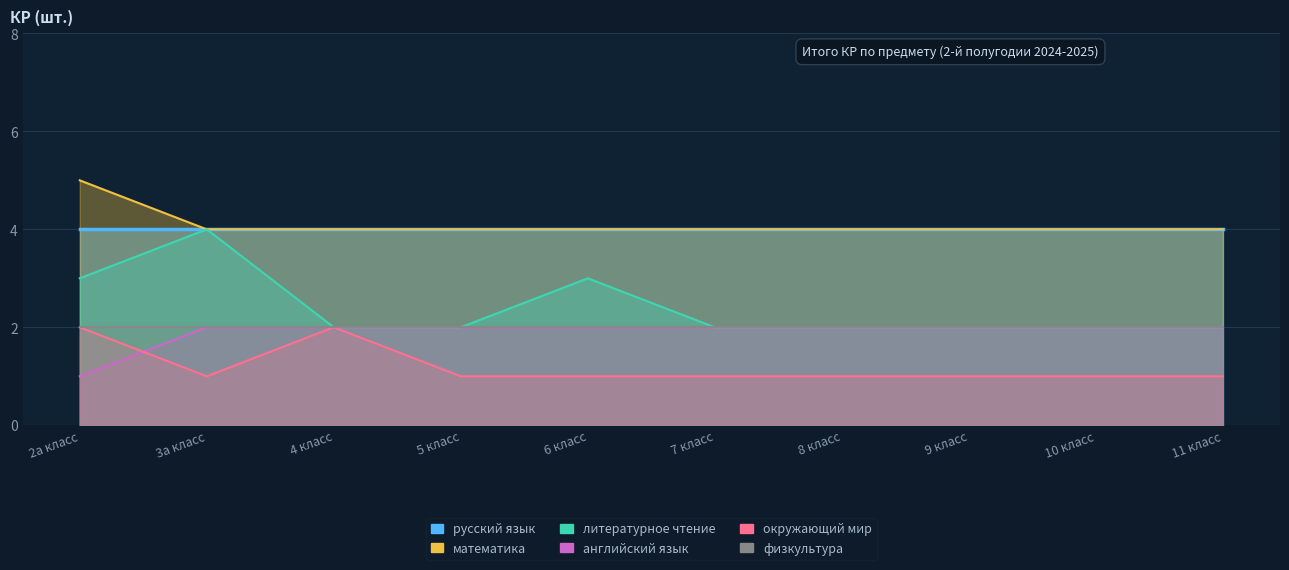

How many окружающий мир values are between 1 and 2?

10